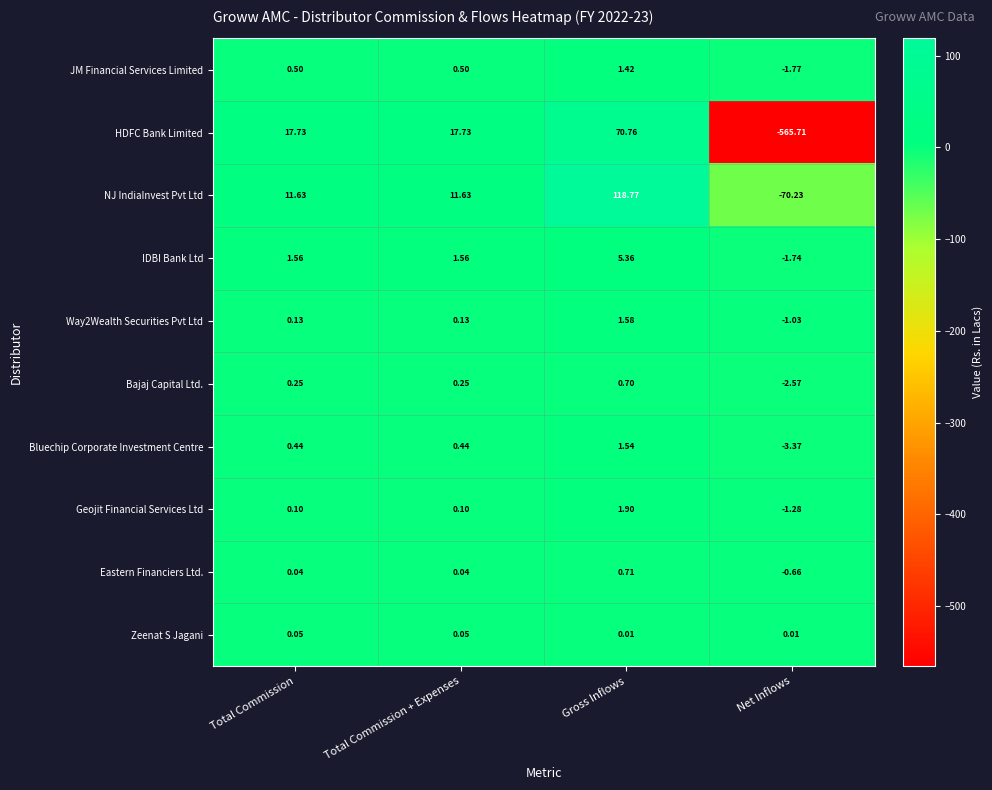

Which series has the largest total across all categories?

NJ IndiaInvest Pvt Ltd